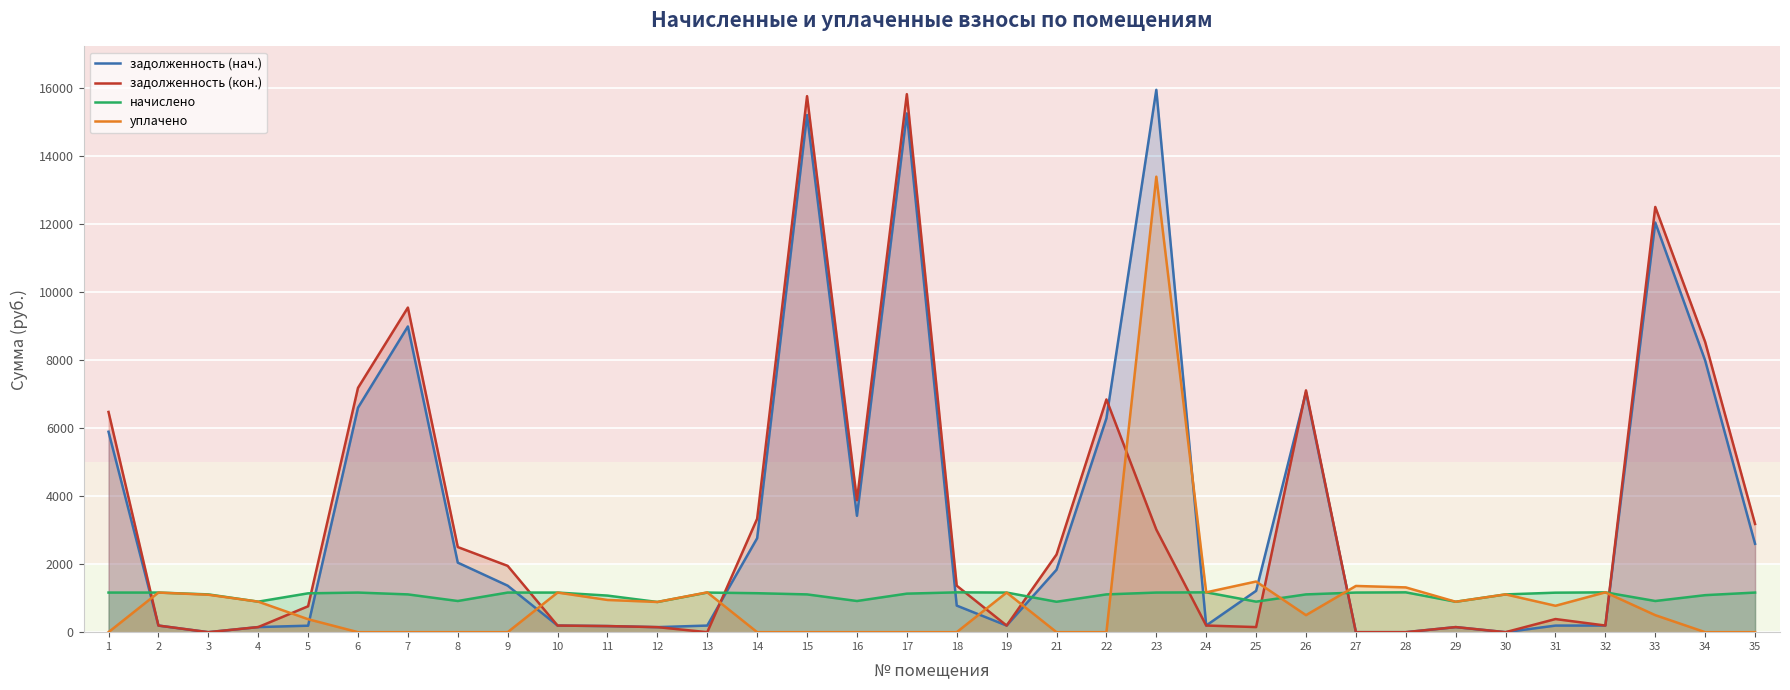

After their last crossing, which series has the higher values: начислено or задолженность (кон.)?

задолженность (кон.)